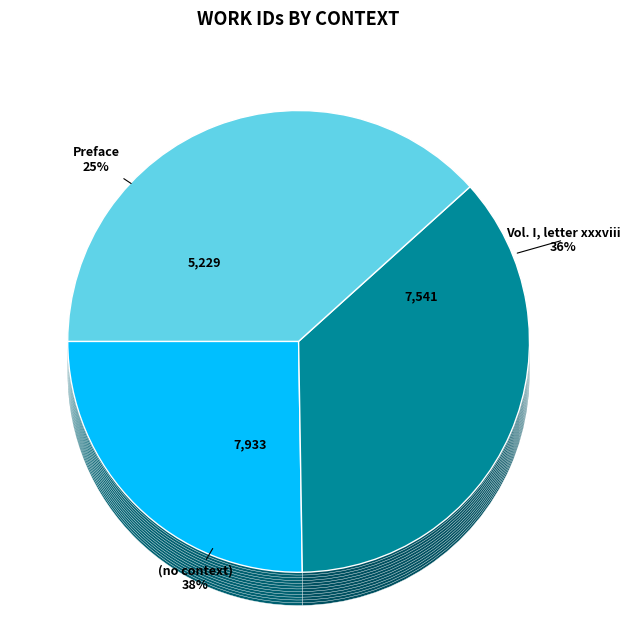

To the nearest percent, what is the combined percentage of (no context) and Preface?

64%